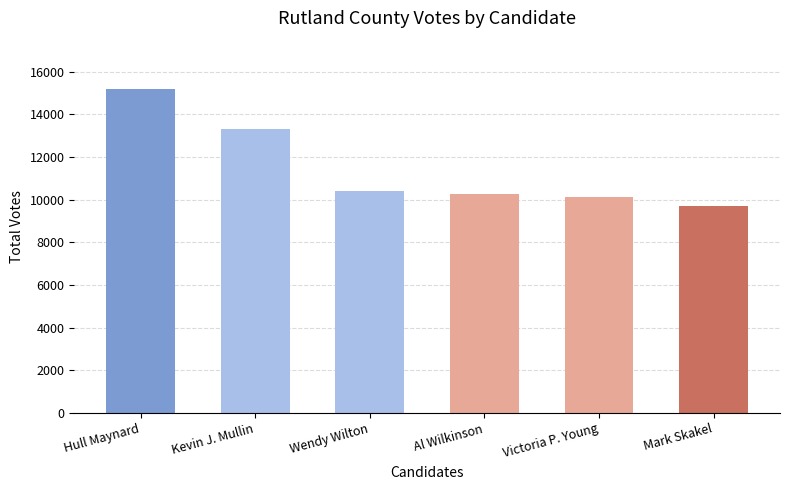

Approximately how many times larger is the value at Al Wilkinson compared to Kevin J. Mullin?

0.8